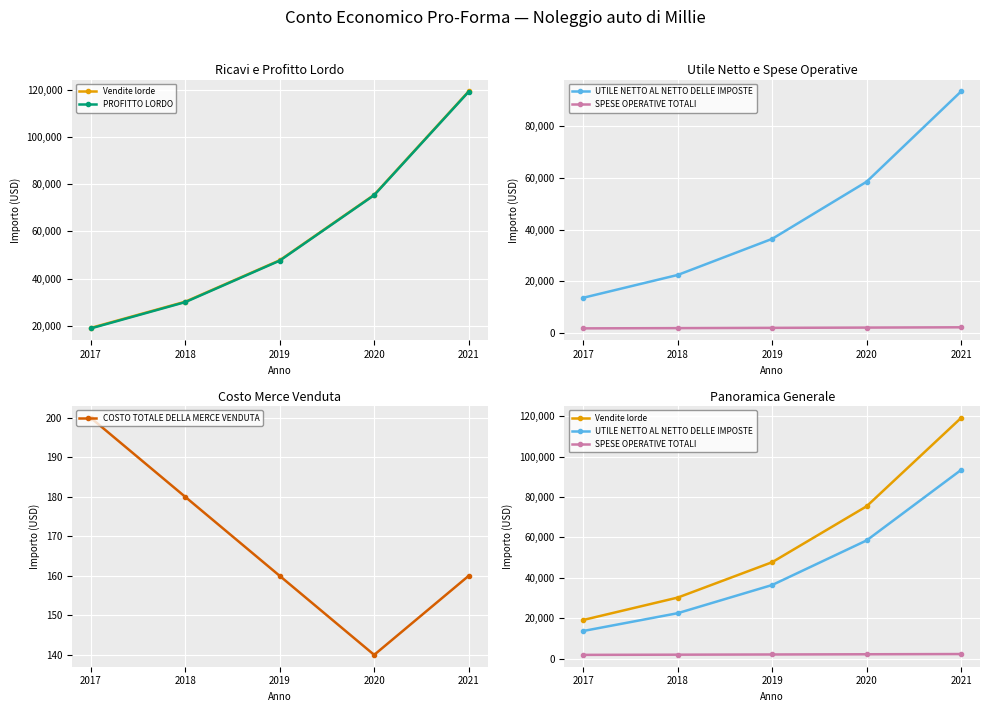

Which series has the largest total across all categories?

Vendite lorde